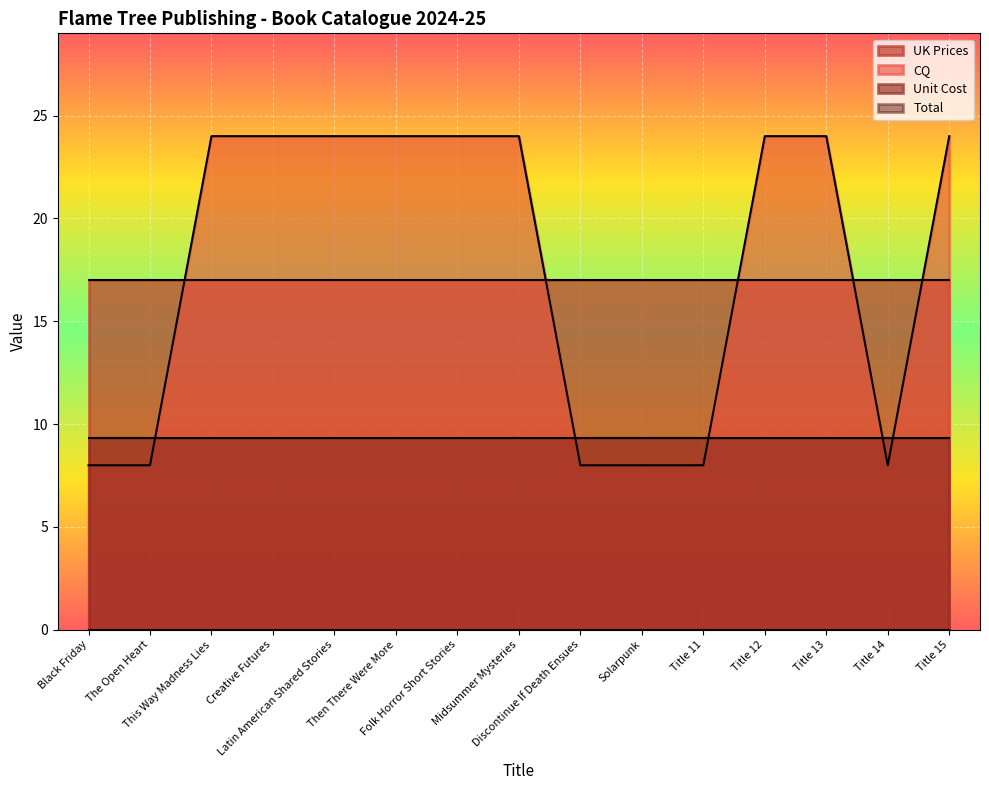

What are all the series names shown in the legend?

UK Prices, CQ, Unit Cost, Total